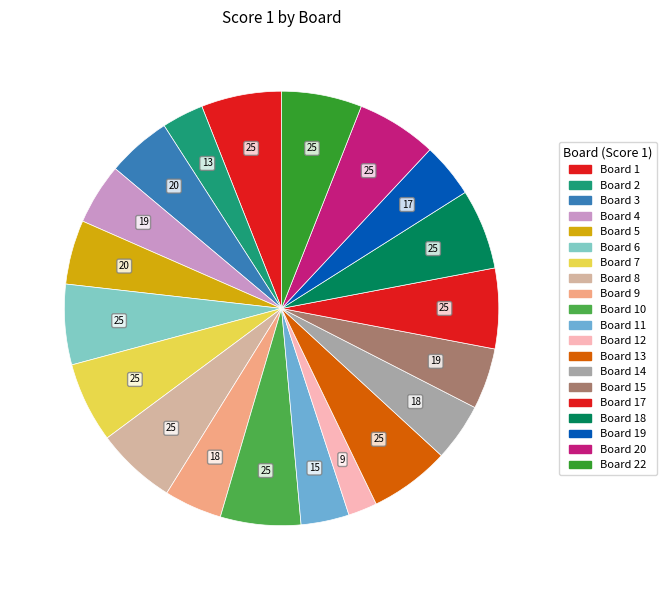

How many segments does this pie chart have?

20